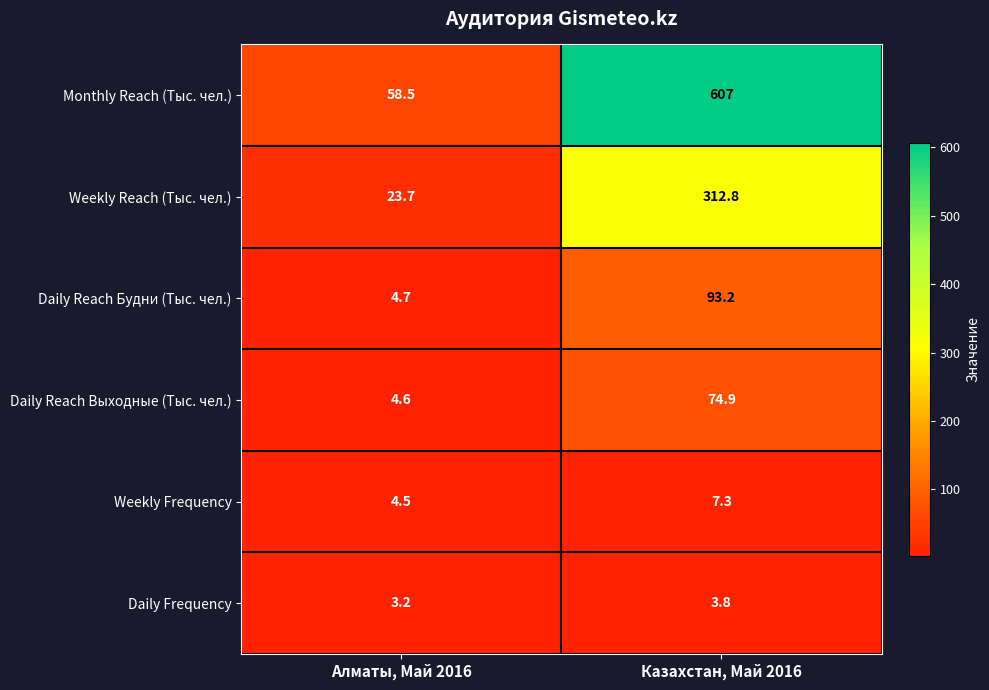

True or false: Daily Reach Выходные (Тыс. чел.) has a value of 74.9 at Казахстан, Май 2016.

True